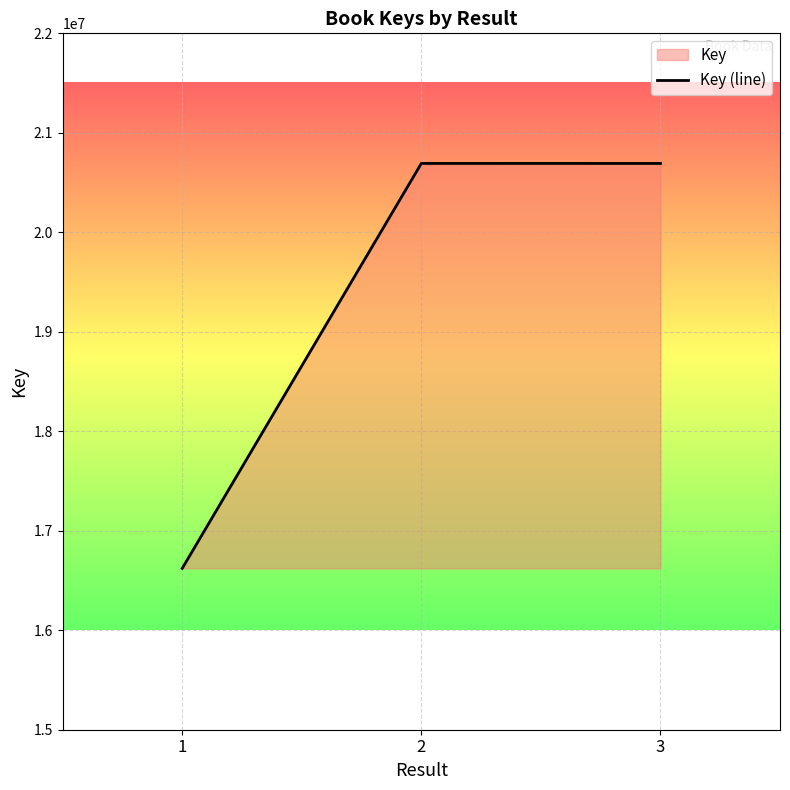

Rank the categories by value from highest to lowest.

2, 3, 1